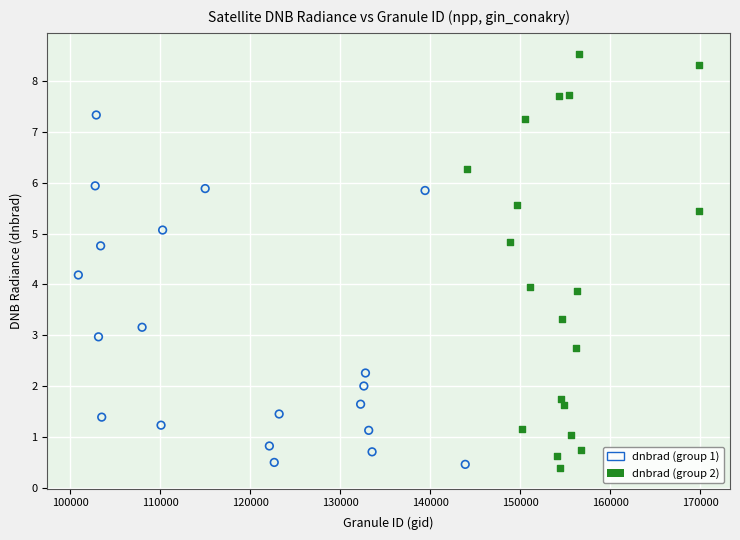

Which series has the largest Y range (max minus min)?

dnbrad (group 2)